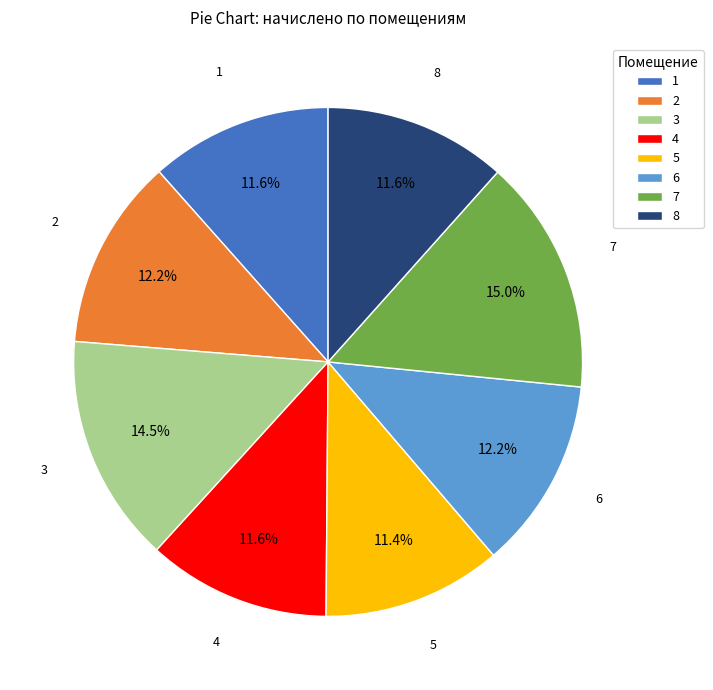

Is the sum of 2 and 5 greater than half?

No